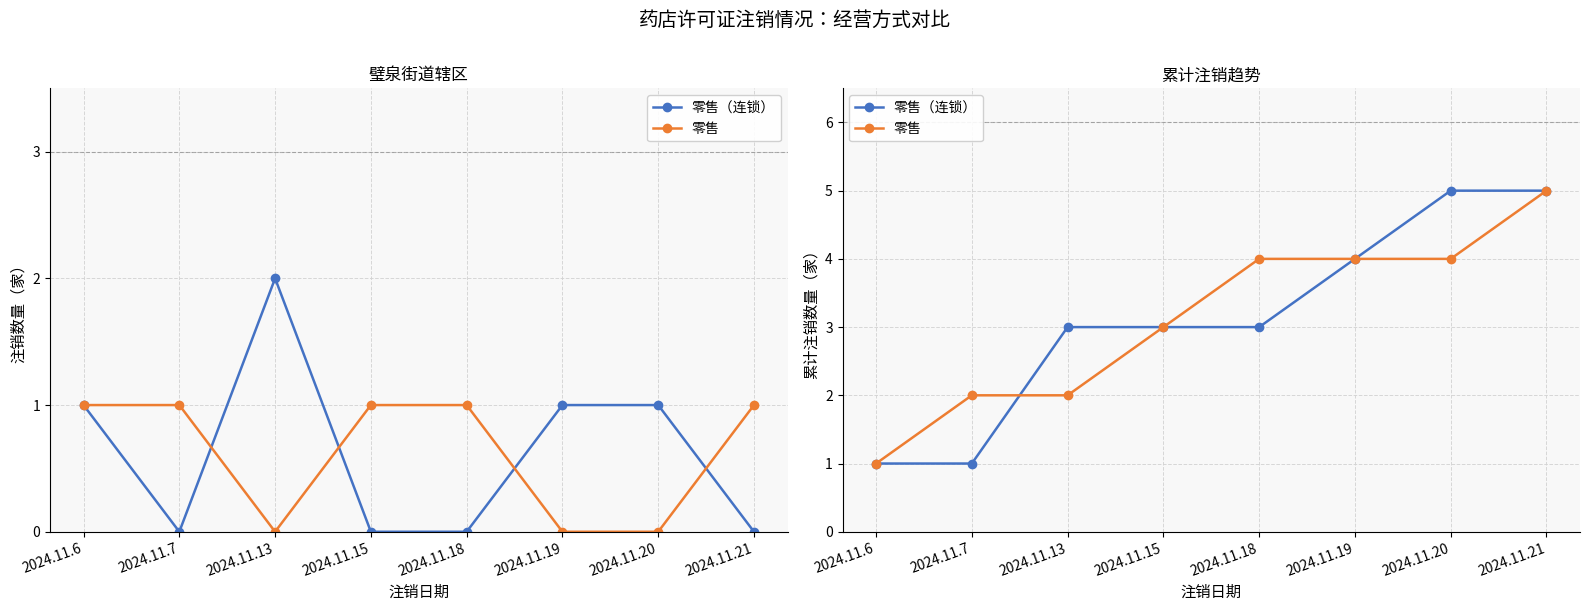

Reading right to left, what are all the values shown in this chart?

零售（连锁）: 5	5	4	3	3	3	1	1
零售: 5	4	4	4	3	2	2	1